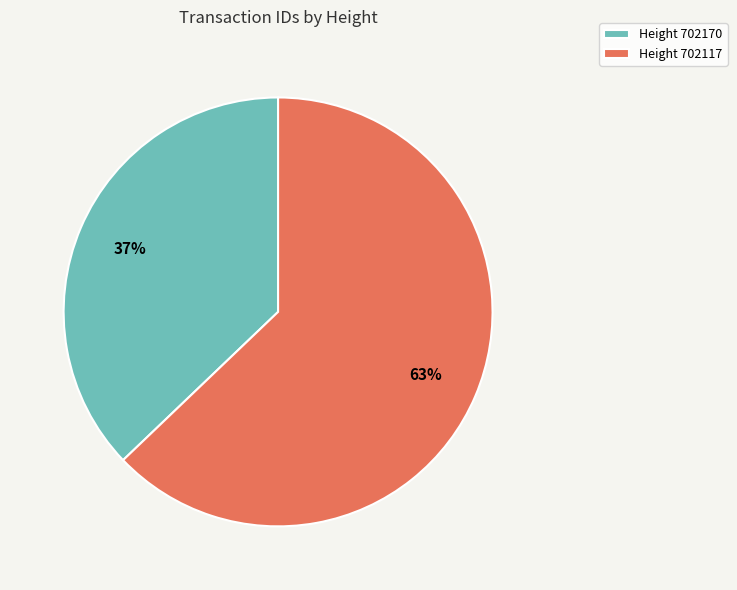

Between Height 702170 and Height 702117, which is larger?

Height 702117